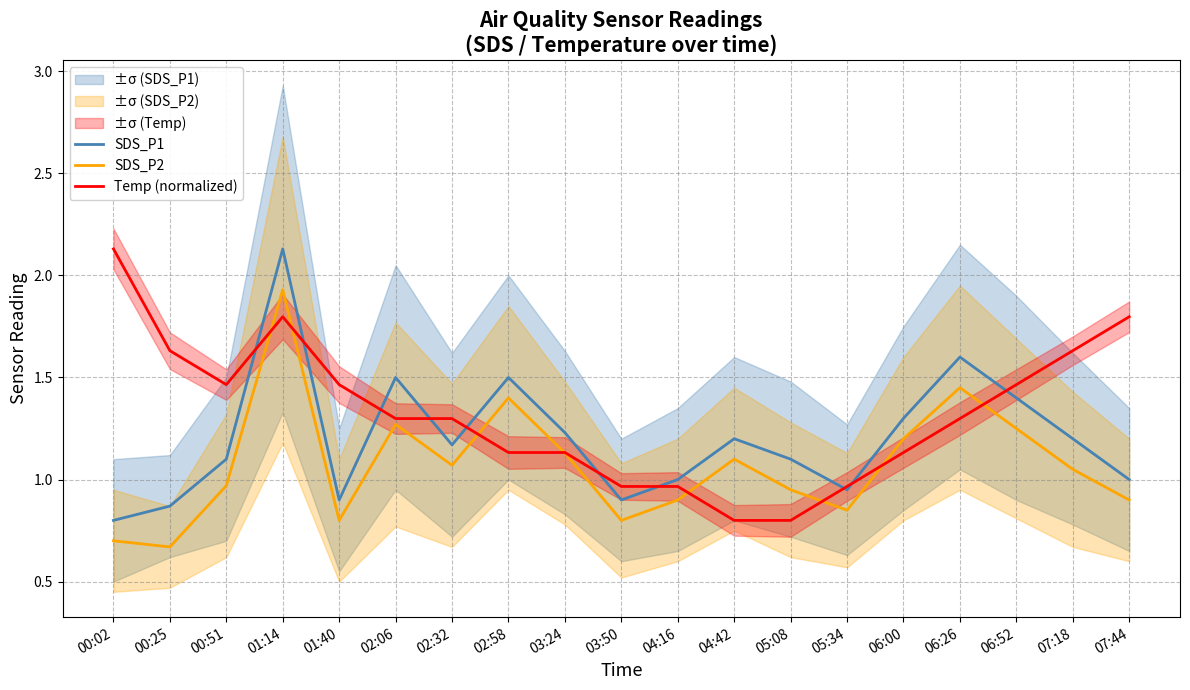

How many lines are shown in the chart?

3